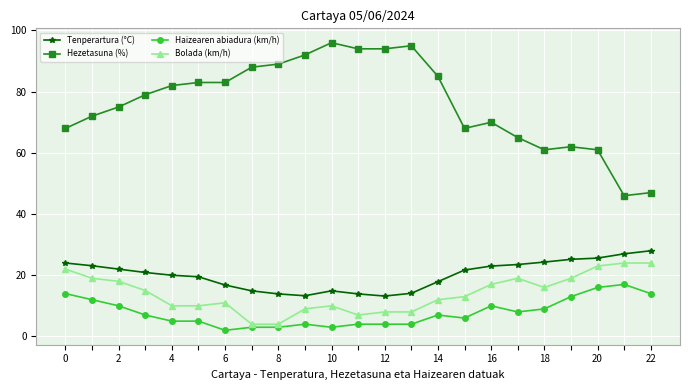

Which series has the largest total across all categories?

Hezetasuna (%)